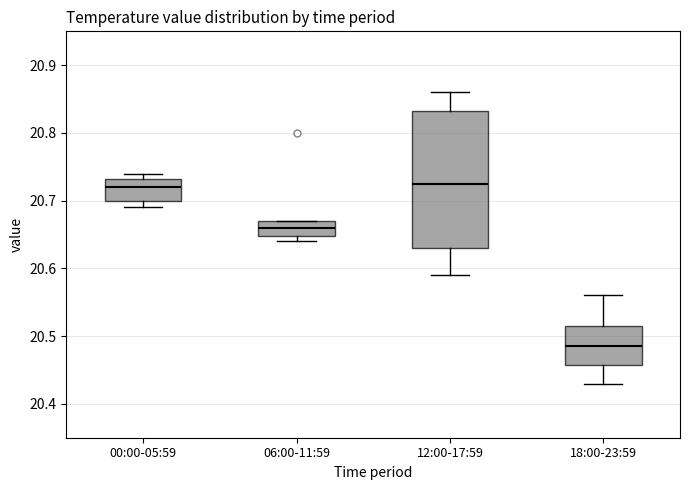

Reading left to right, transcribe this box plot: for each box, give where its median line is, the range the box spans, and where its two whiskers end, as read against the y-axis. The values are not printed on the chart, so give them approximately, as read against the axis.

00:00-05:59: median 20.72, box 20.70 to 20.73, whiskers 20.69 to 20.74
06:00-11:59: median 20.66, box 20.65 to 20.67, whiskers 20.64 to 20.67
12:00-17:59: median 20.73, box 20.63 to 20.83, whiskers 20.59 to 20.86
18:00-23:59: median 20.49, box 20.46 to 20.52, whiskers 20.43 to 20.56